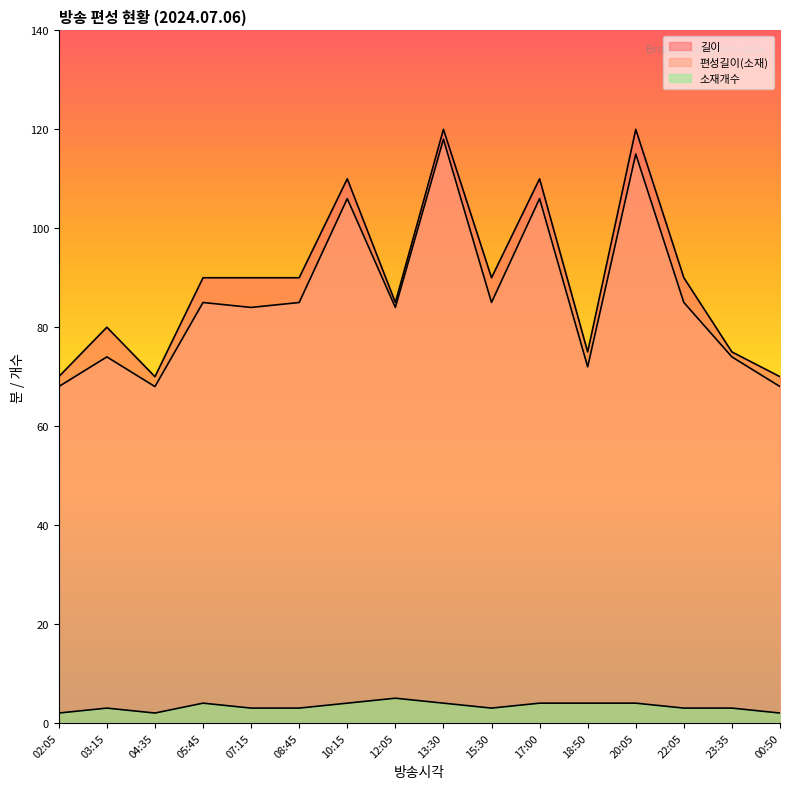

What is the difference between the second highest and minimum values in the 길이 series?

50